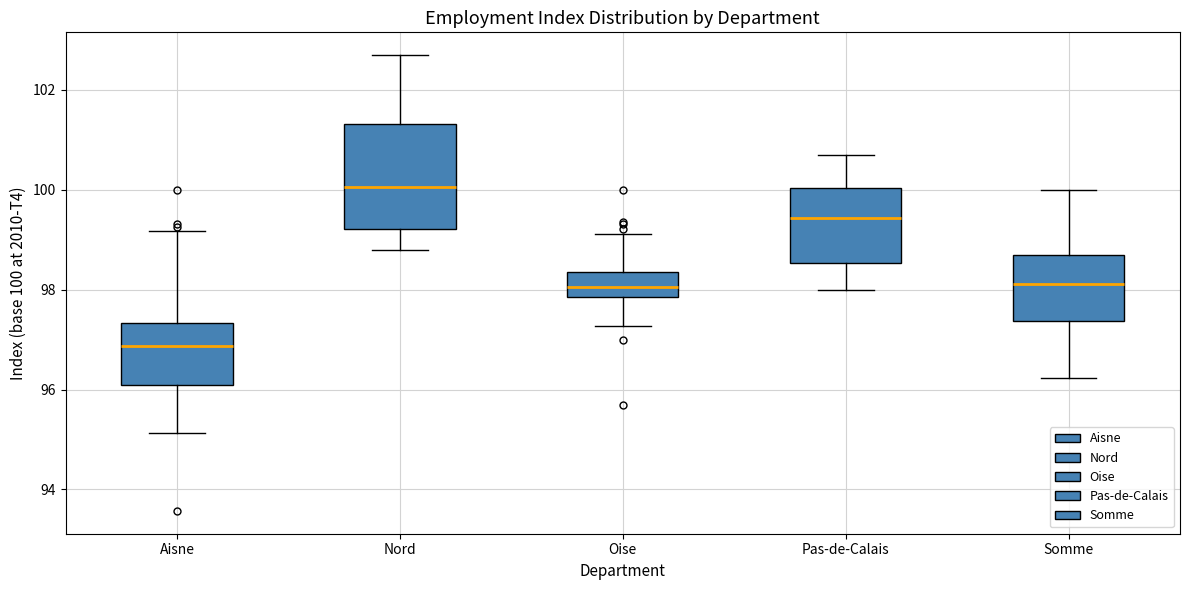

Which box has the lowest median line?

Aisne